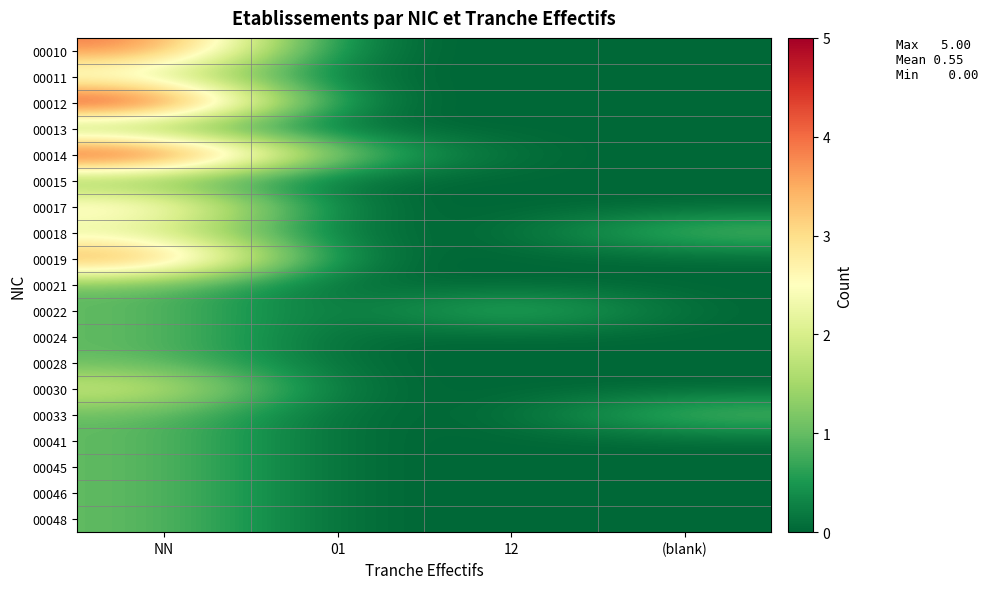

What is the greatest value displayed?

5